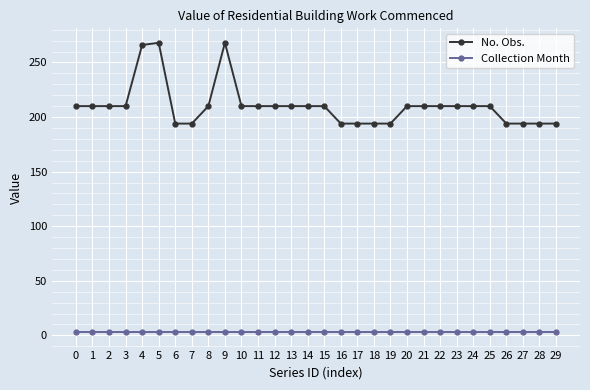

True or false: Collection Month and No. Obs. cross at least once.

False